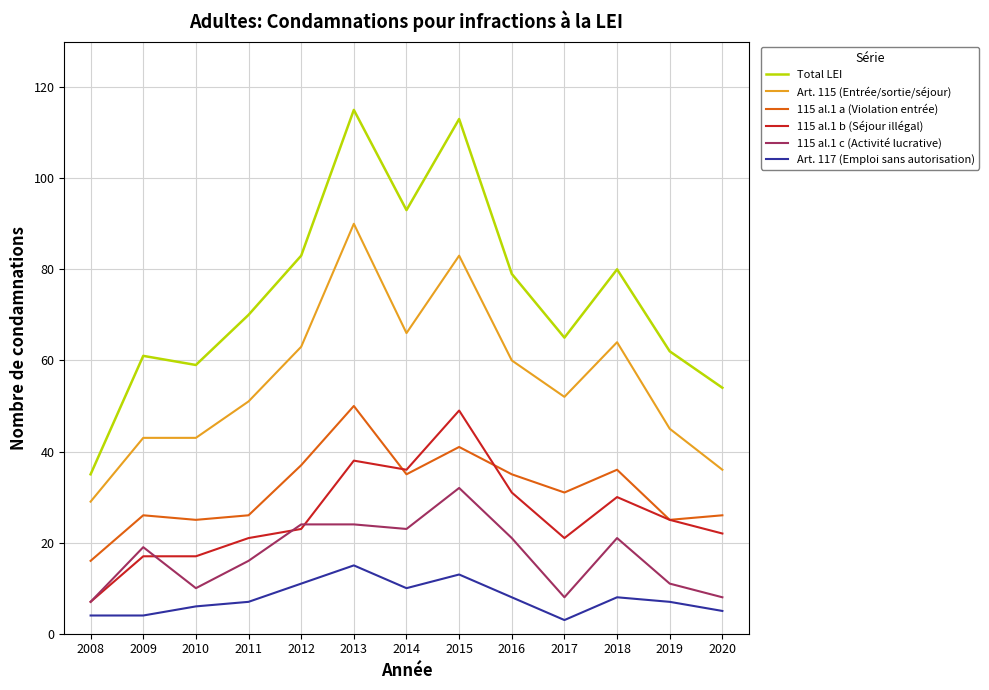

Reading left to right, what are all the values shown in this chart?

Total LEI: 35	61	59	70	83	115	93	113	79	65	80	62	54
Art. 115 (Entrée/sortie/séjour): 29	43	43	51	63	90	66	83	60	52	64	45	36
115 al.1 a (Violation entrée): 16	26	25	26	37	50	35	41	35	31	36	25	26
115 al.1 b (Séjour illégal): 7	17	17	21	23	38	36	49	31	21	30	25	22
115 al.1 c (Activité lucrative): 7	19	10	16	24	24	23	32	21	8	21	11	8
Art. 117 (Emploi sans autorisation): 4	4	6	7	11	15	10	13	8	3	8	7	5